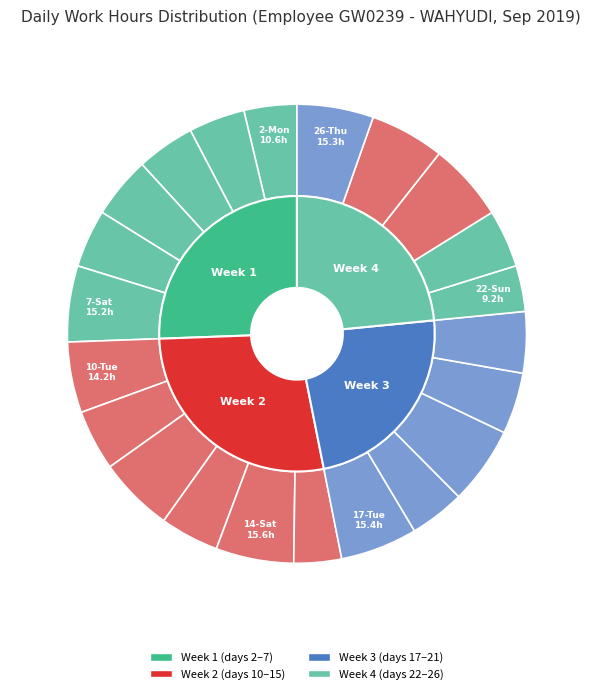

Does any single category account for the majority?

No